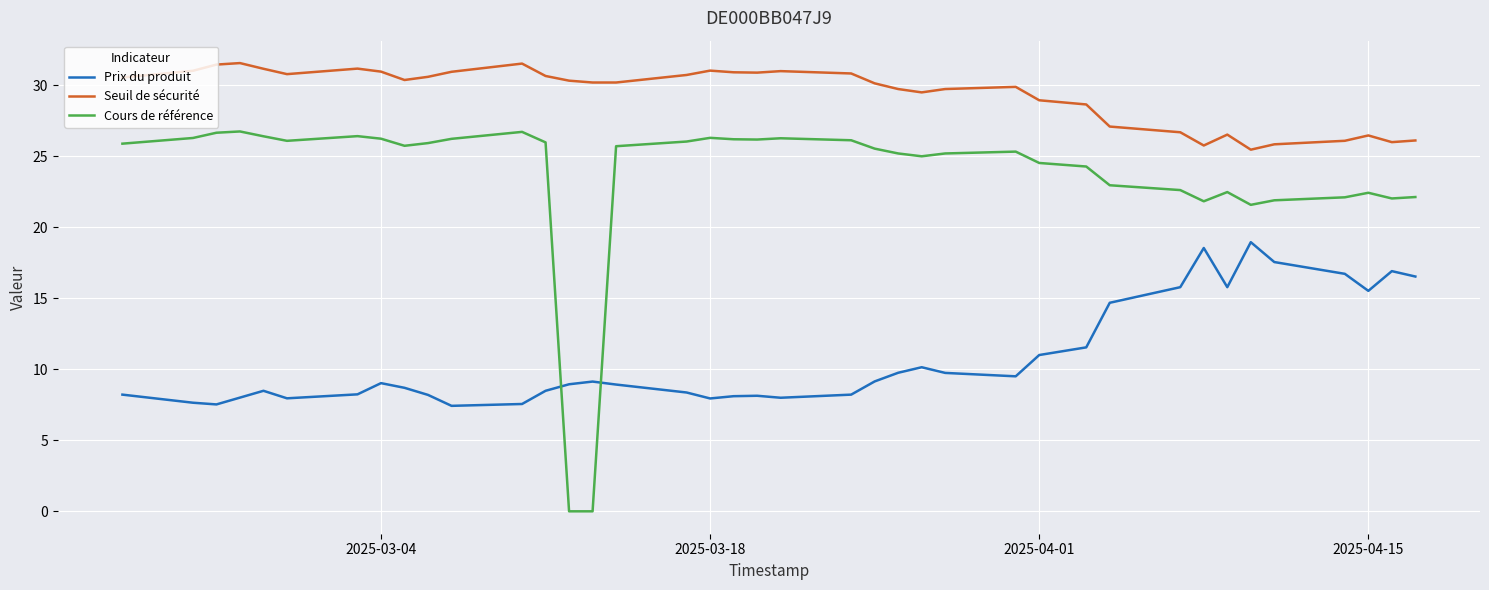

What is the difference between the maximum and minimum values in the Cours de référence series?

26.8